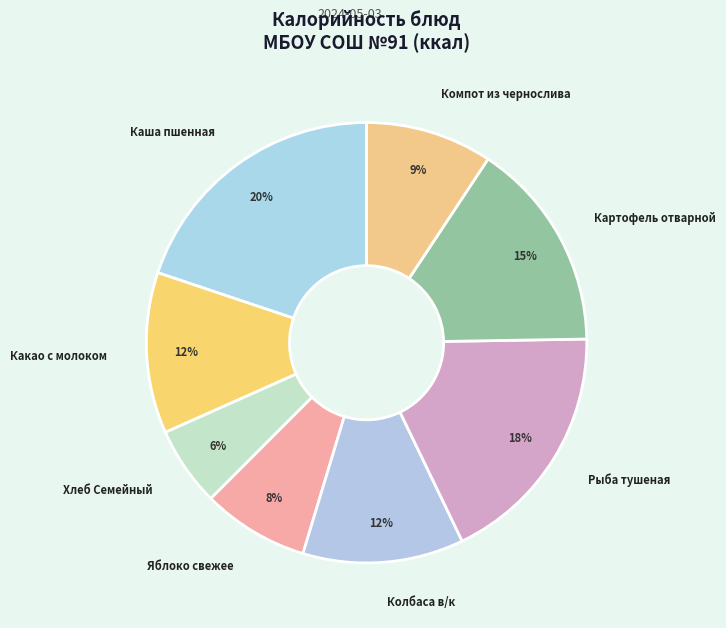

To the nearest percent, what is the difference between the Яблоко свежее and Каша пшенная slice percentages?

12%